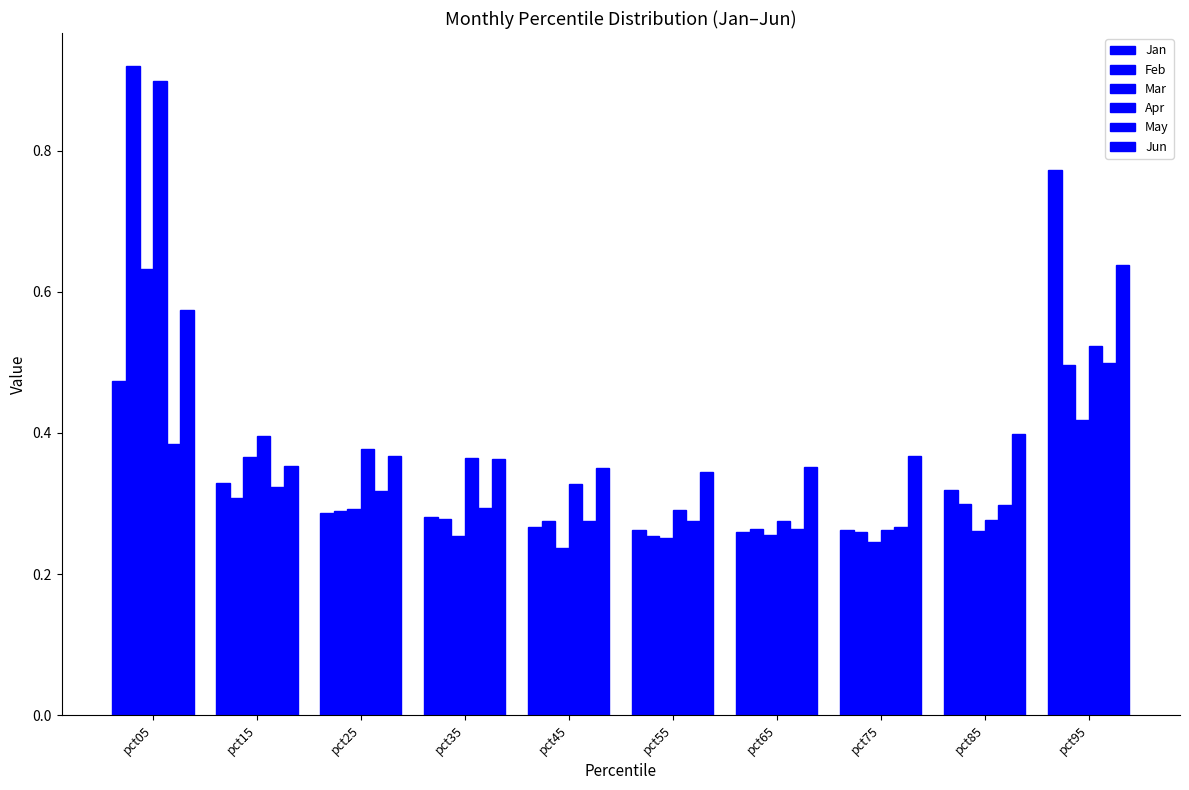

Count the number of categories in the chart.

10